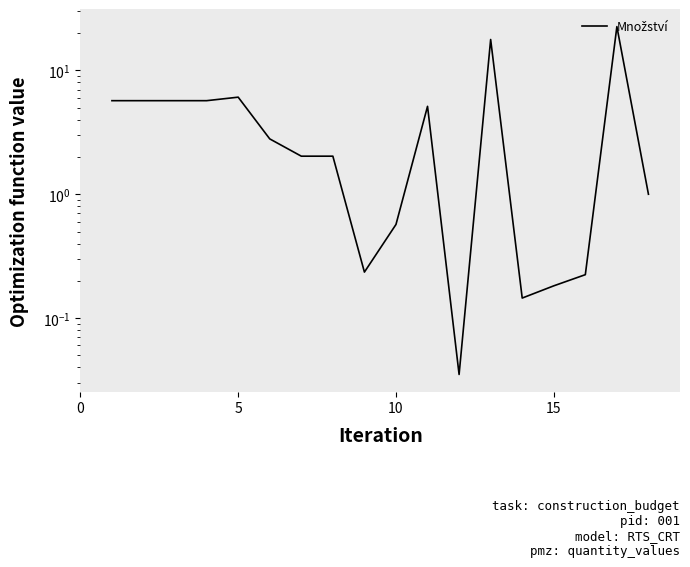

What is the greatest value displayed?

22.6